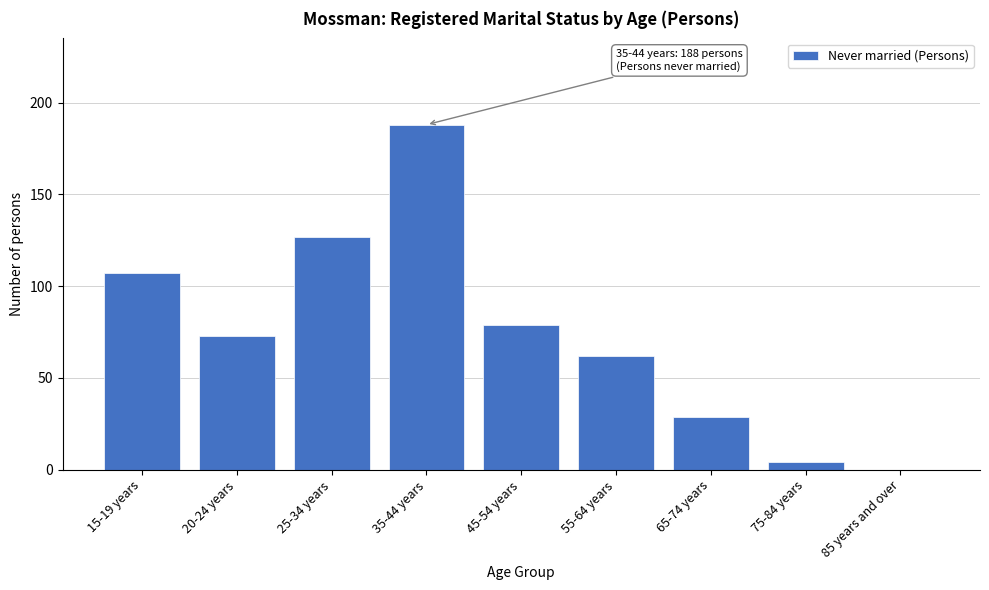

Reading left to right, what are all the values shown in this chart?

15-19 years=107	20-24 years=73	25-34 years=127	35-44 years=188	45-54 years=79	55-64 years=62	65-74 years=29	75-84 years=4	85 years and over=0